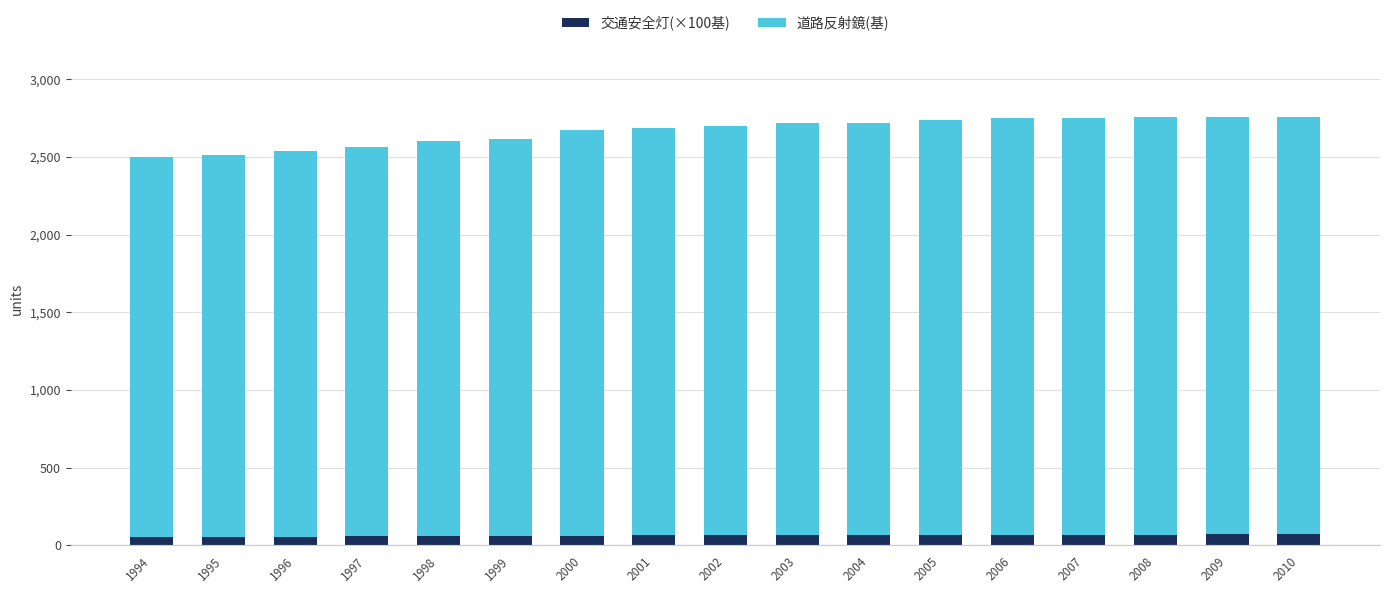

Are the bars grouped side by side (vs. stacked)?

No